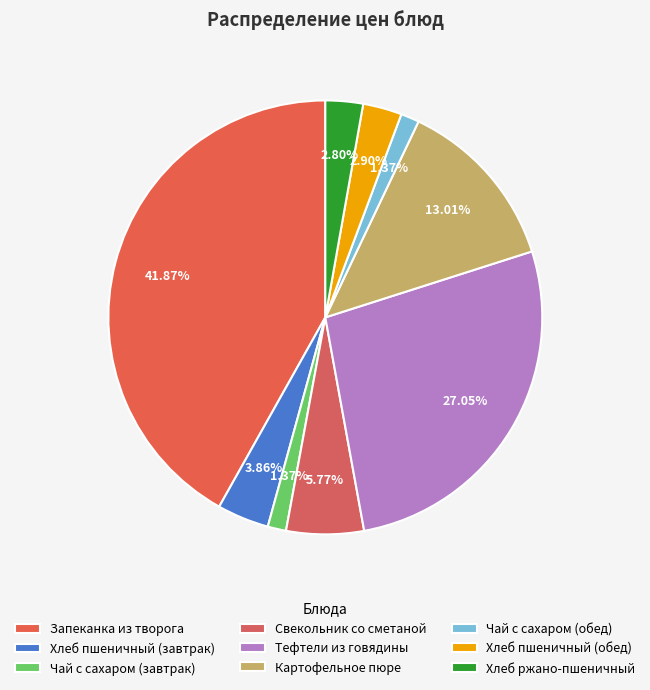

The Тефтели из говядины slice represents 18% of the pie. True or false?

False